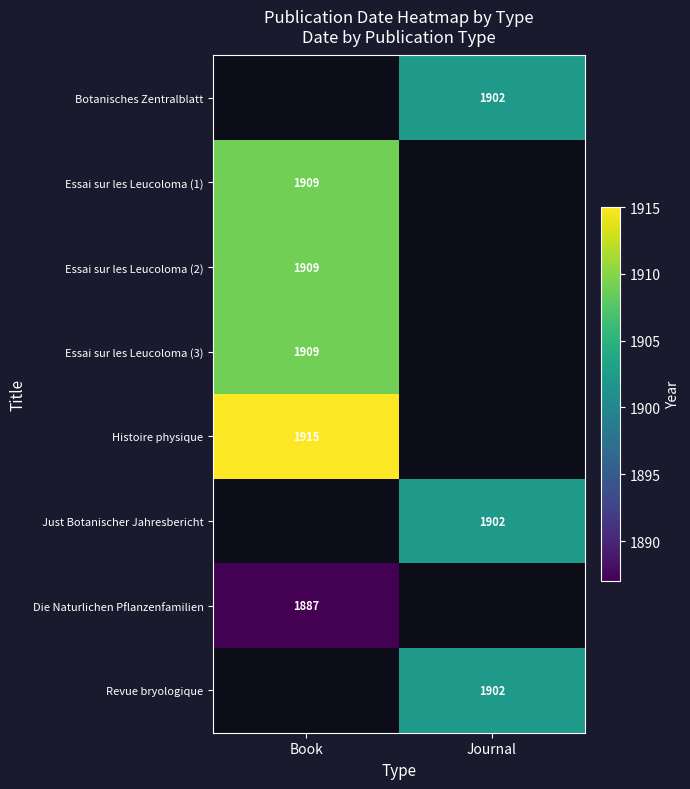

Between Journal and Book, which is larger?

Book